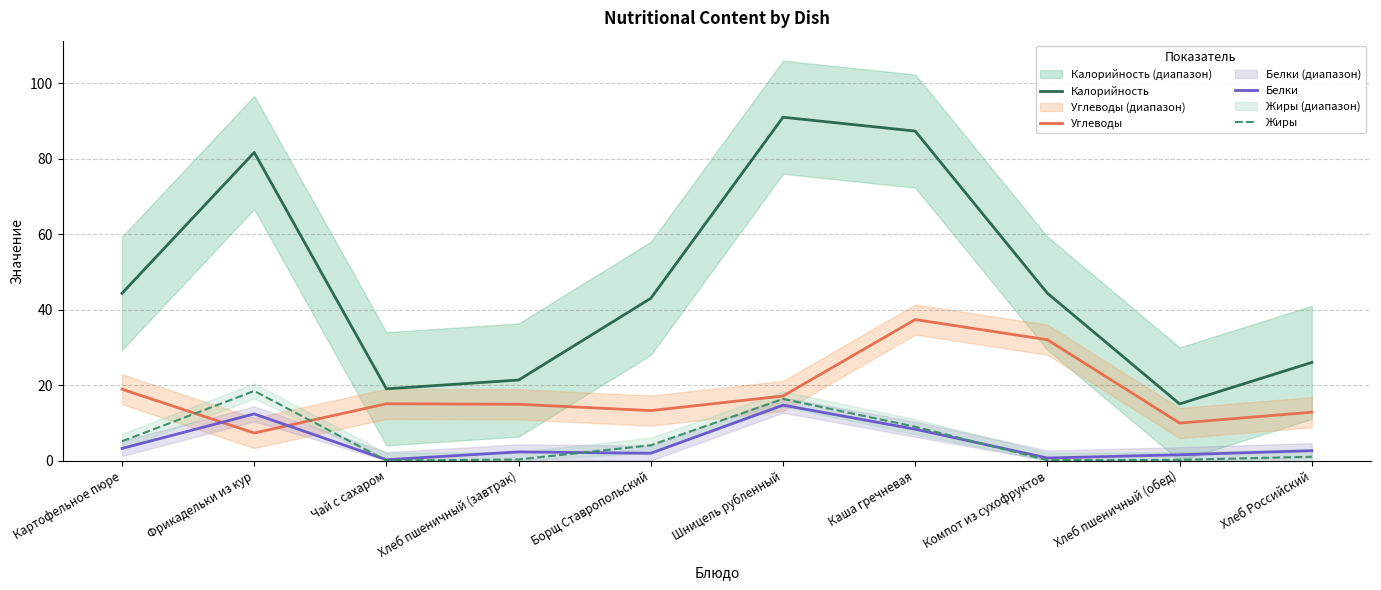

True or false: Жиры and Калорийность intersect in this chart.

False